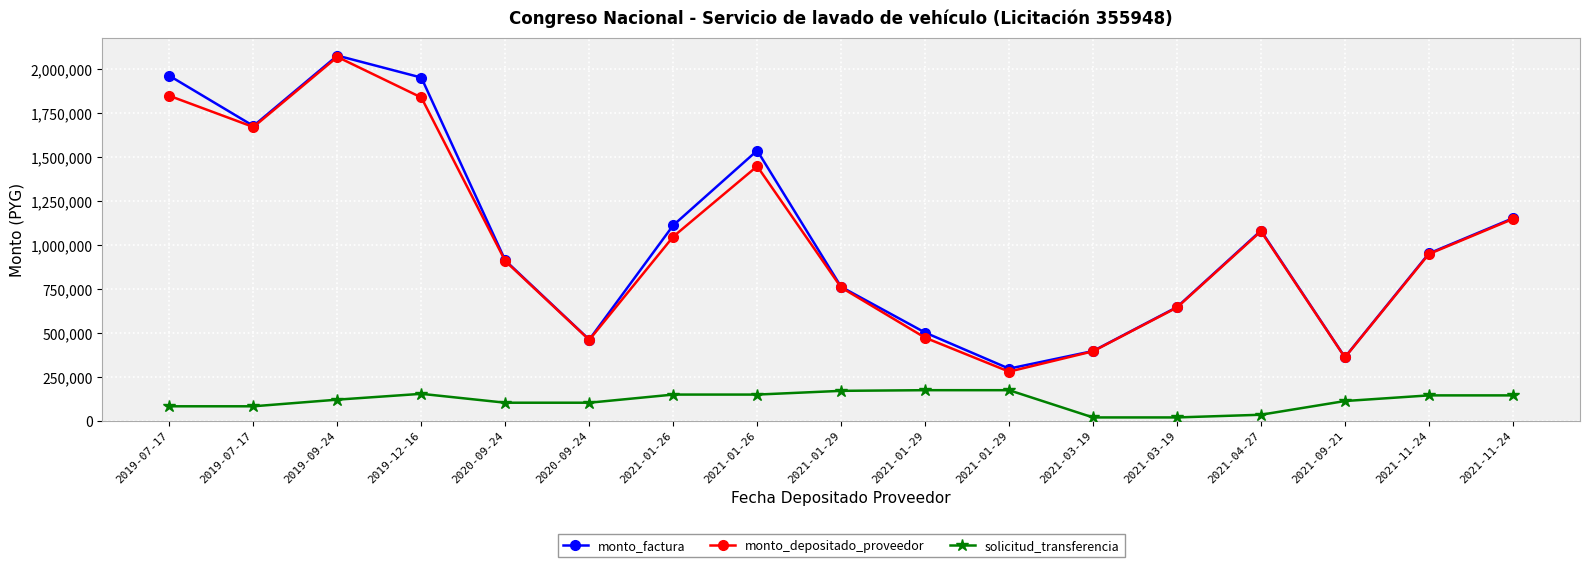

Is the value of monto_depositado_proveedor at 2021-09-21 greater than the value of monto_factura at 2021-01-26?

No